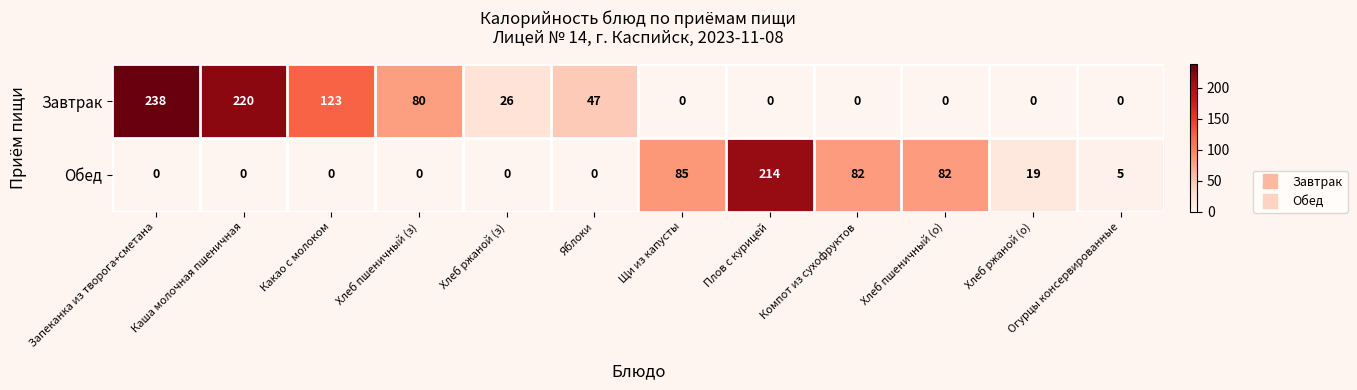

At which label is Завтрак closest to 119?

Какао с молоком